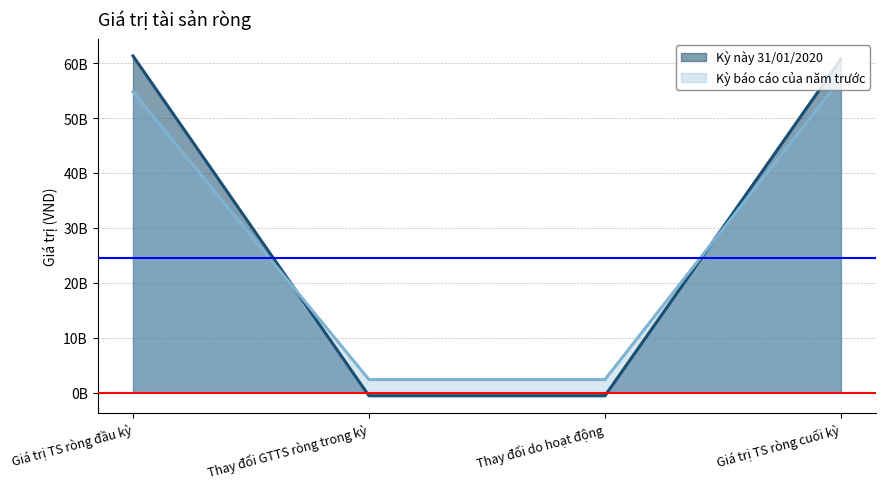

Reading right to left, transcribe all the data shown in this chart.

Kỳ này 31/01/2020: 60736338426	-570779006	-570779006	61307117432
Kỳ báo cáo của năm trước: 57168364623	2384375889	2384375889	54783988734